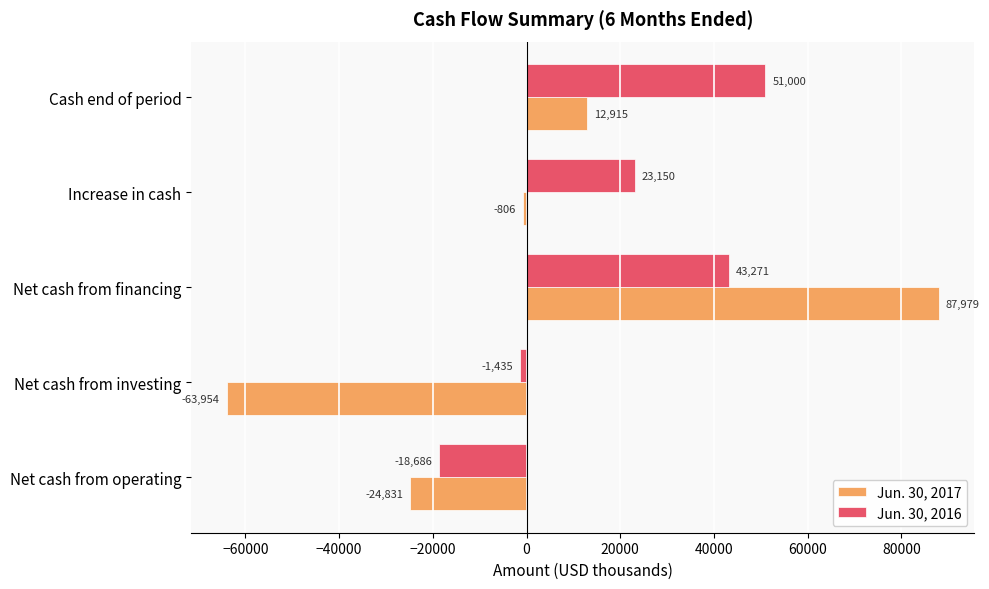

List the labels in order of Jun. 30, 2017 value, smallest first.

Net cash from investing, Net cash from operating, Increase in cash, Cash end of period, Net cash from financing